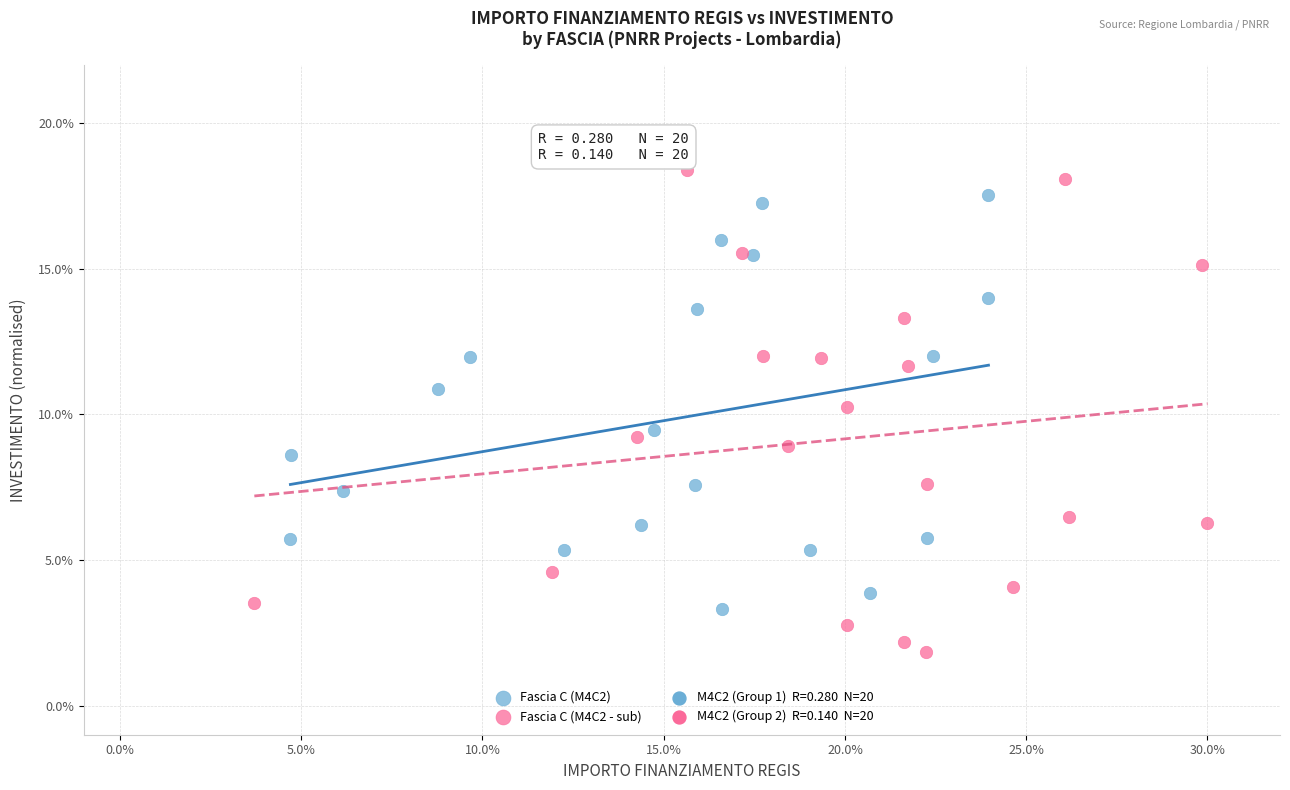

Which series reaches the maximum Y coordinate?

Fascia C (M4C2 - sub)